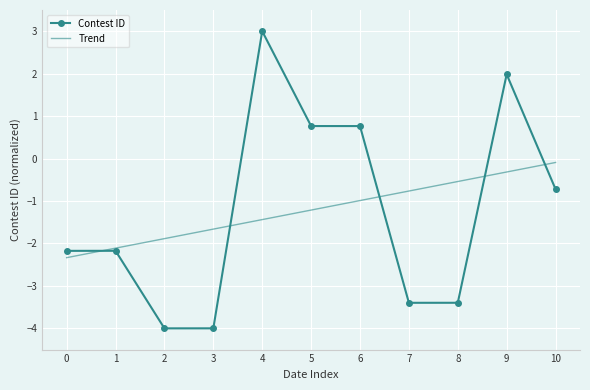

What is the difference between the maximum and minimum values in the Trend series?

2.2